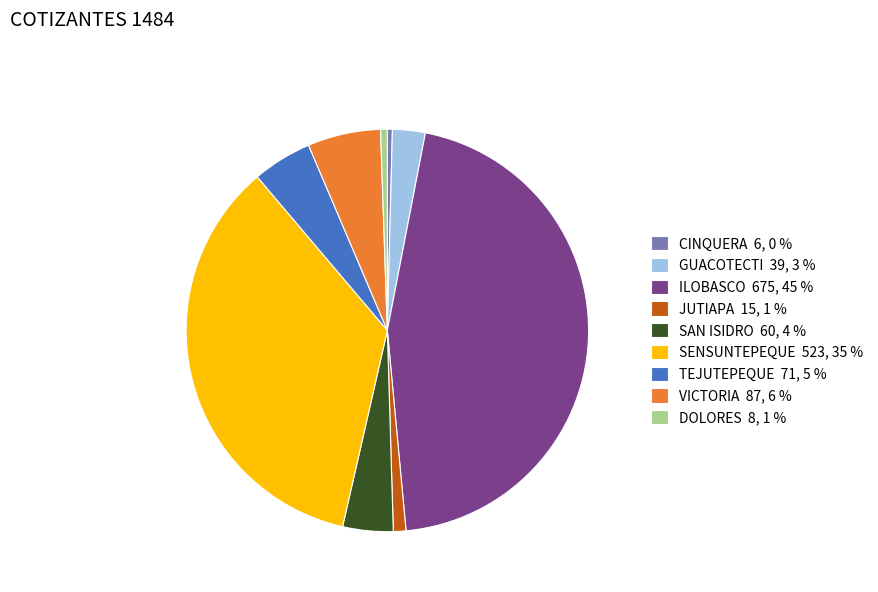

Which slice is the largest?

ILOBASCO